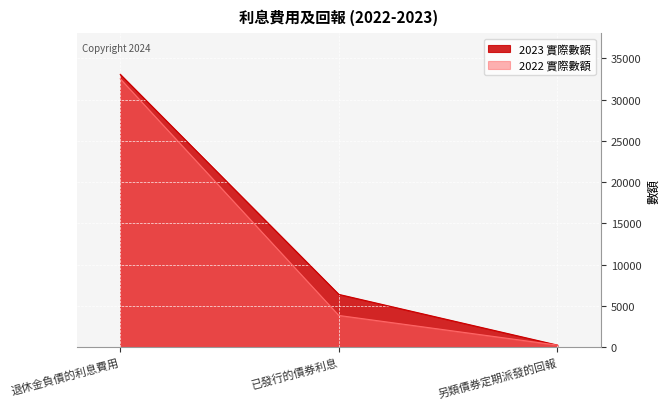

List the series in order of their peak value, lowest first.

2022 實際數額, 2023 實際數額